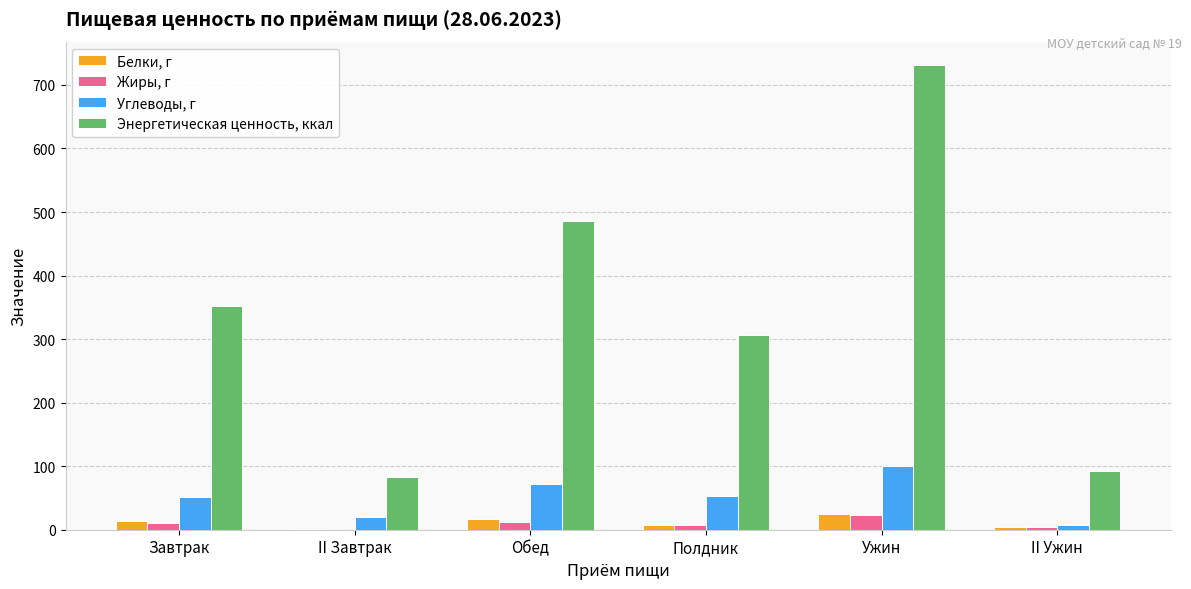

What is the highest value of the Жиры, г series?

23.6